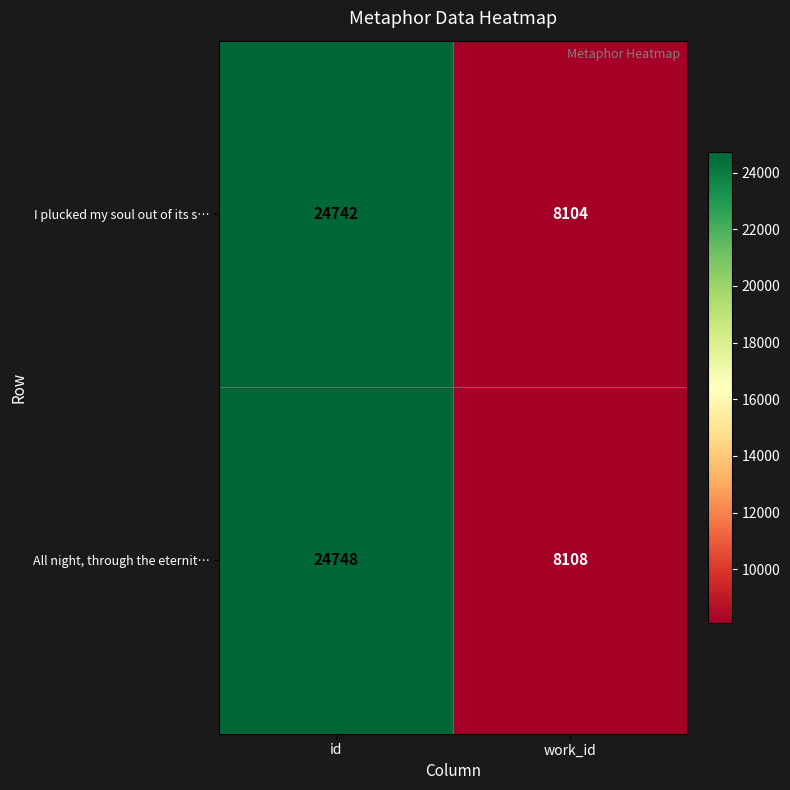

Is it true that I plucked my soul out of its s… equals 43921 at id?

False